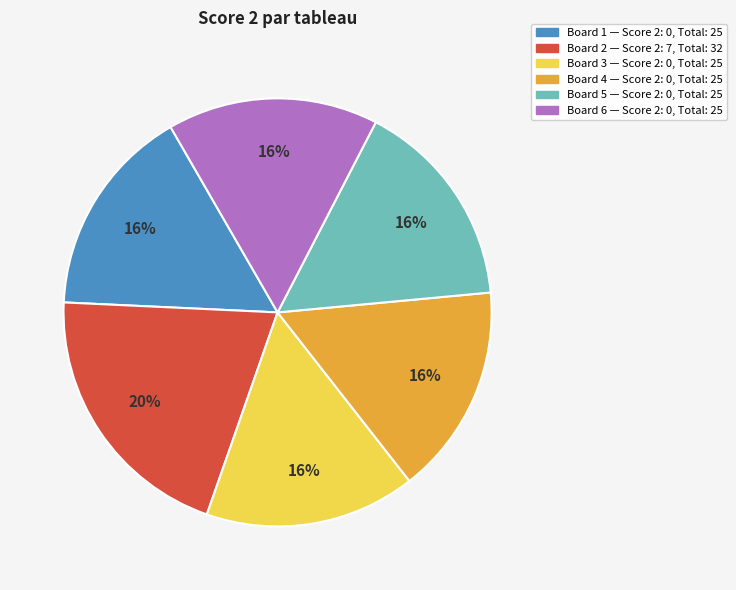

To the nearest percent, what is the difference between the largest and smallest slice percentages?

4%